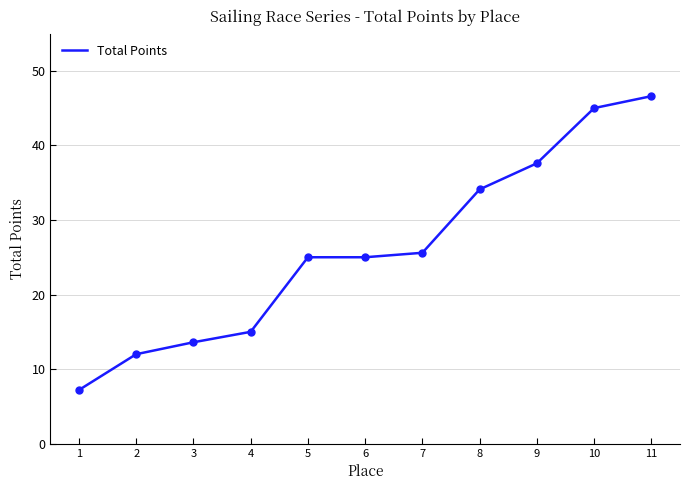

What is the ratio of the value at 8 to the value at 9?

0.9